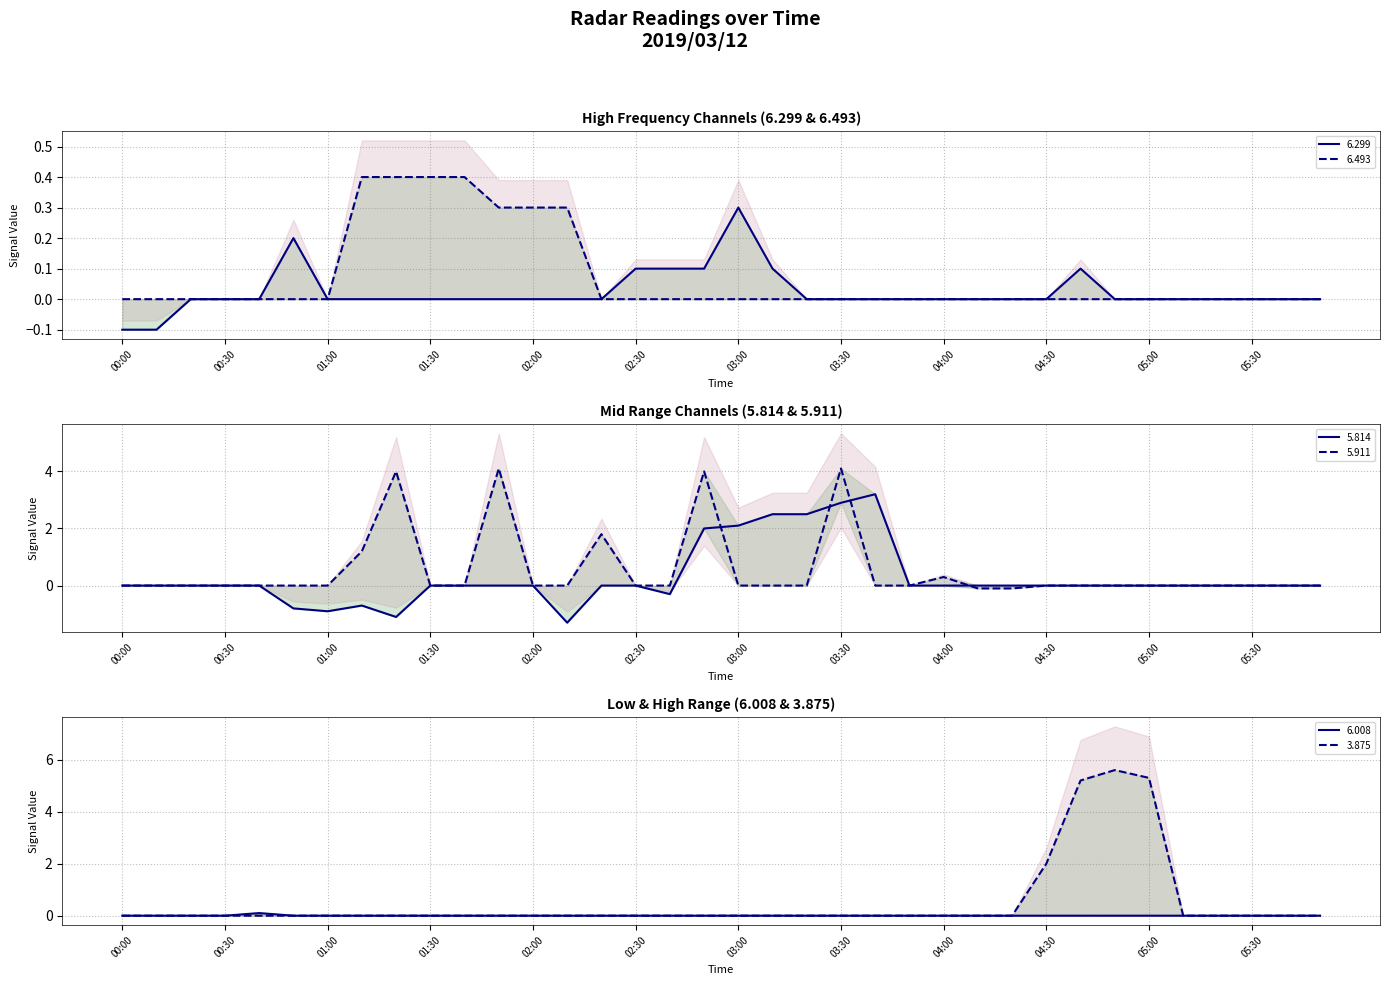

At 01:10, list the series in order from smallest to largest.

5.814, 6.299, 6.008, 3.875, 6.493, 5.911